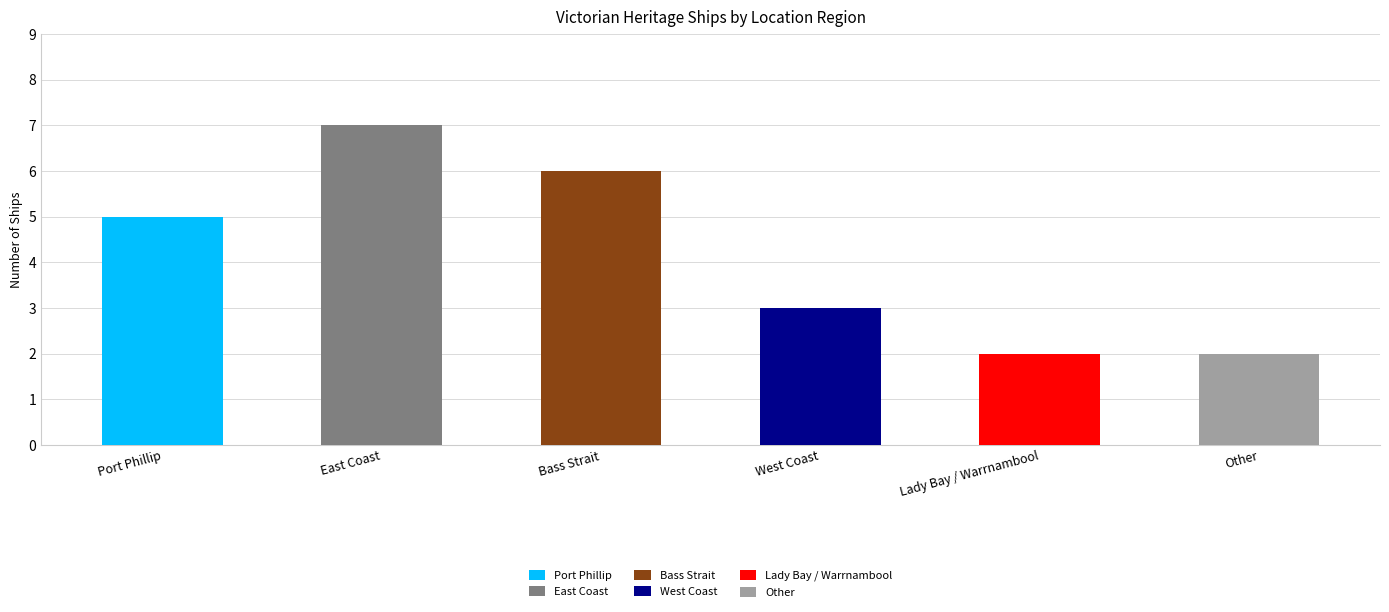

Which has a higher value, Other or Port Phillip?

Port Phillip